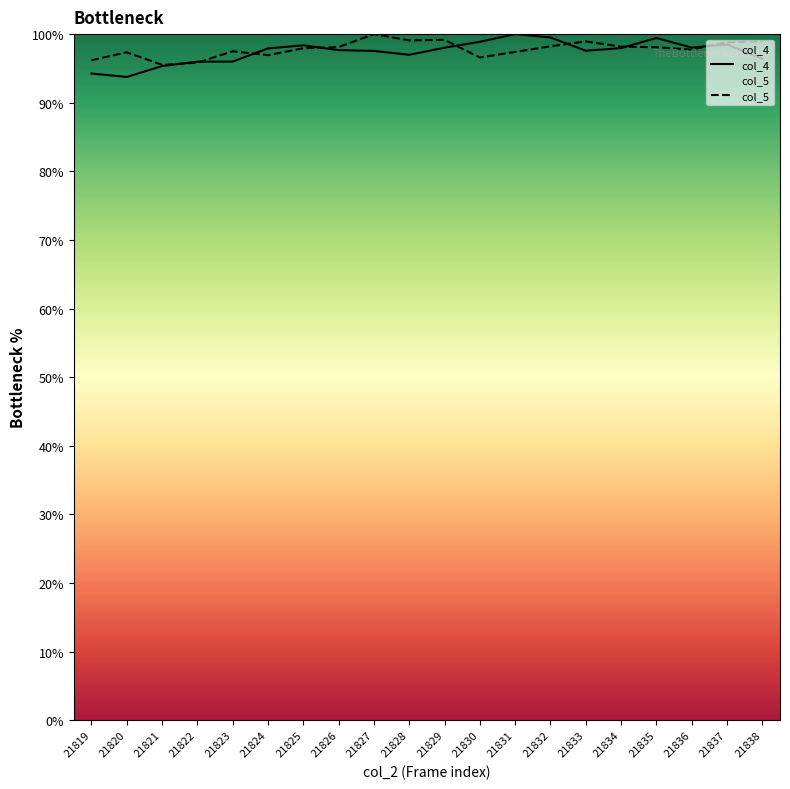

Reading left to right, transcribe all the data shown in this chart.

col_4: 94.3	93.8	95.3	96.0	96.0	97.9	98.4	97.7	97.5	97.0	98.0	98.9	100.0	99.5	97.6	98.0	99.4	98.0	98.5	96.4
col_5: 96.2	97.4	95.5	95.8	97.5	96.9	97.9	98.1	100.0	99.1	99.2	96.6	97.4	98.2	98.9	98.2	98.1	97.7	98.8	98.9